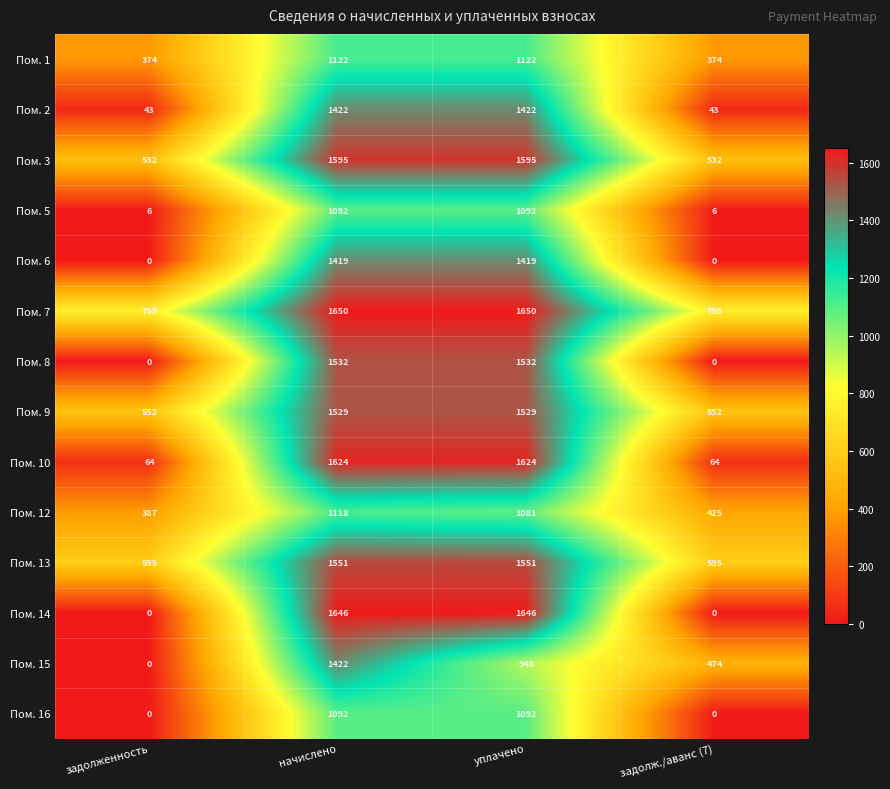

What is the minimum value for Пом. 12?

387